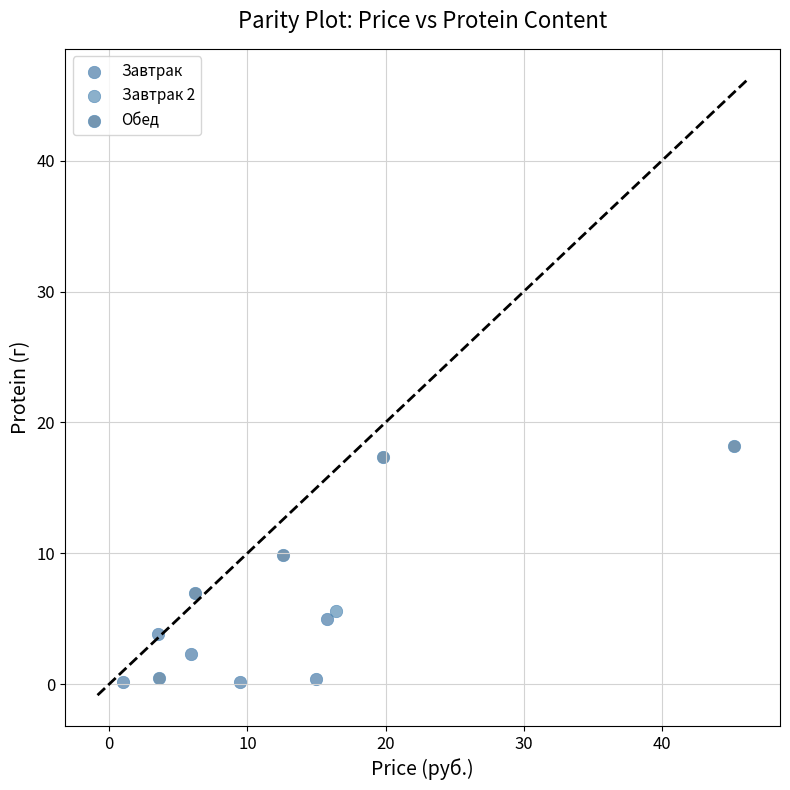

What are all the series names shown in the legend?

Завтрак, Завтрак 2, Обед